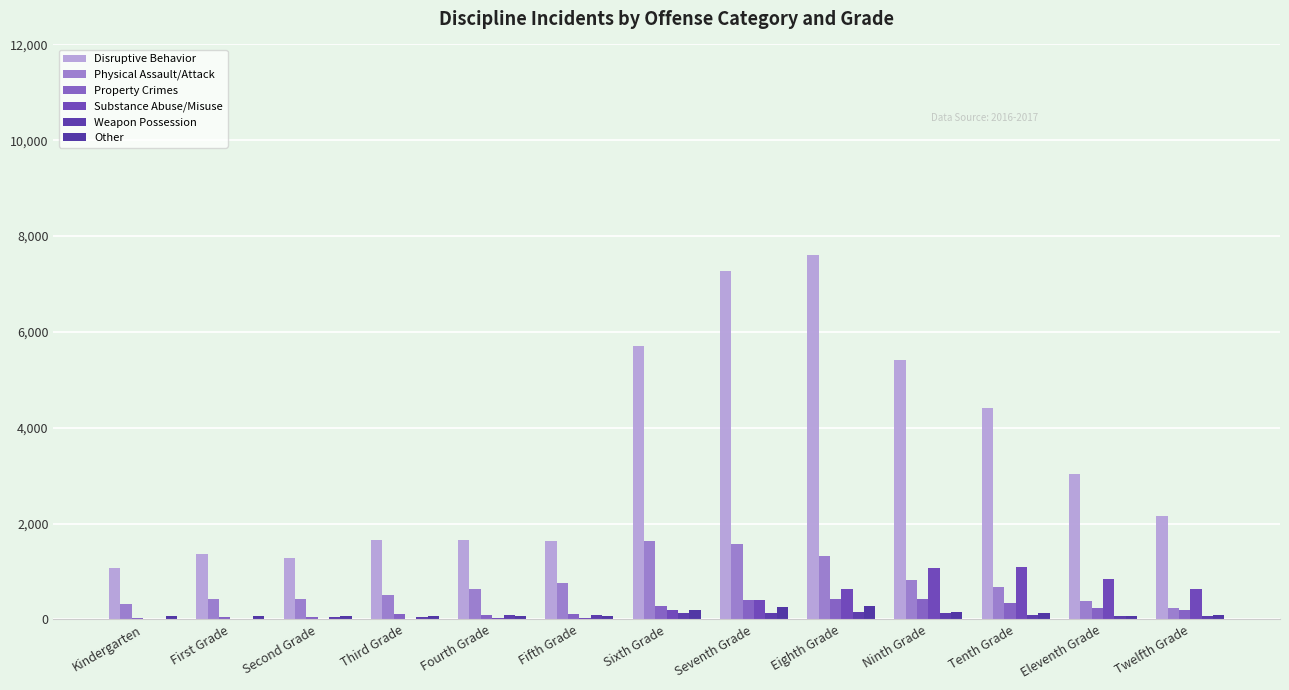

Does the chart contain stacked bars?

No